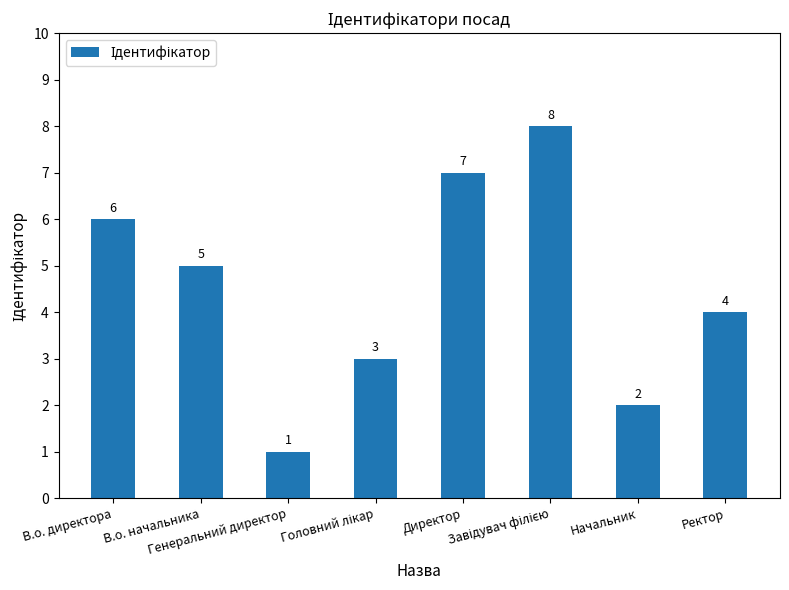

What is the value of the 2nd bar from the left?

5